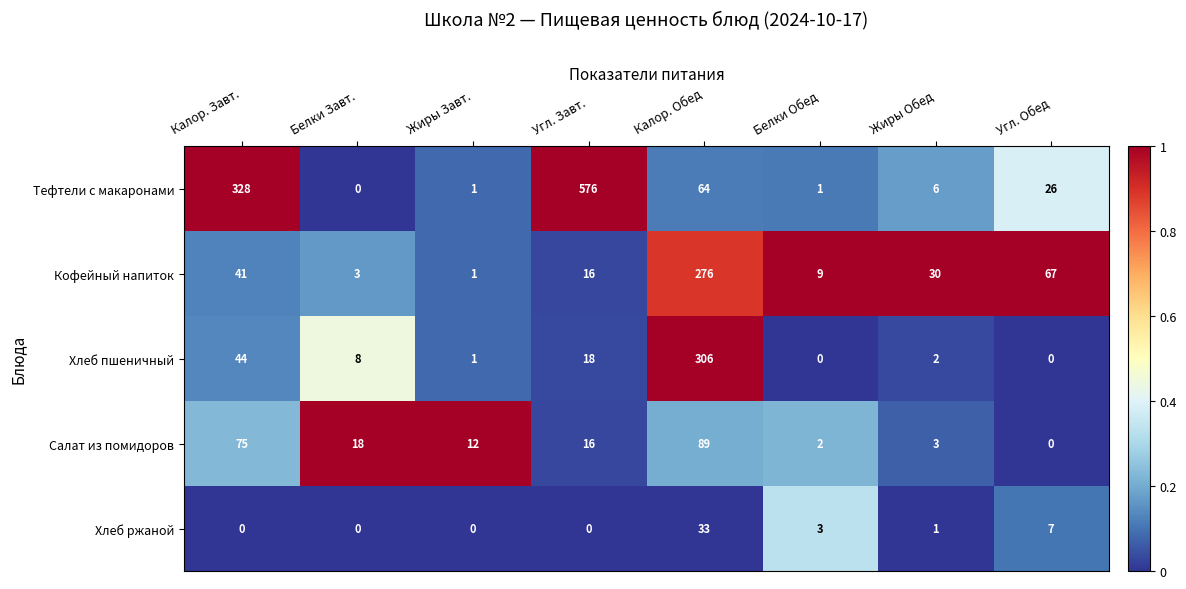

Which series has the largest range (max minus min)?

Тефтели с макаронами